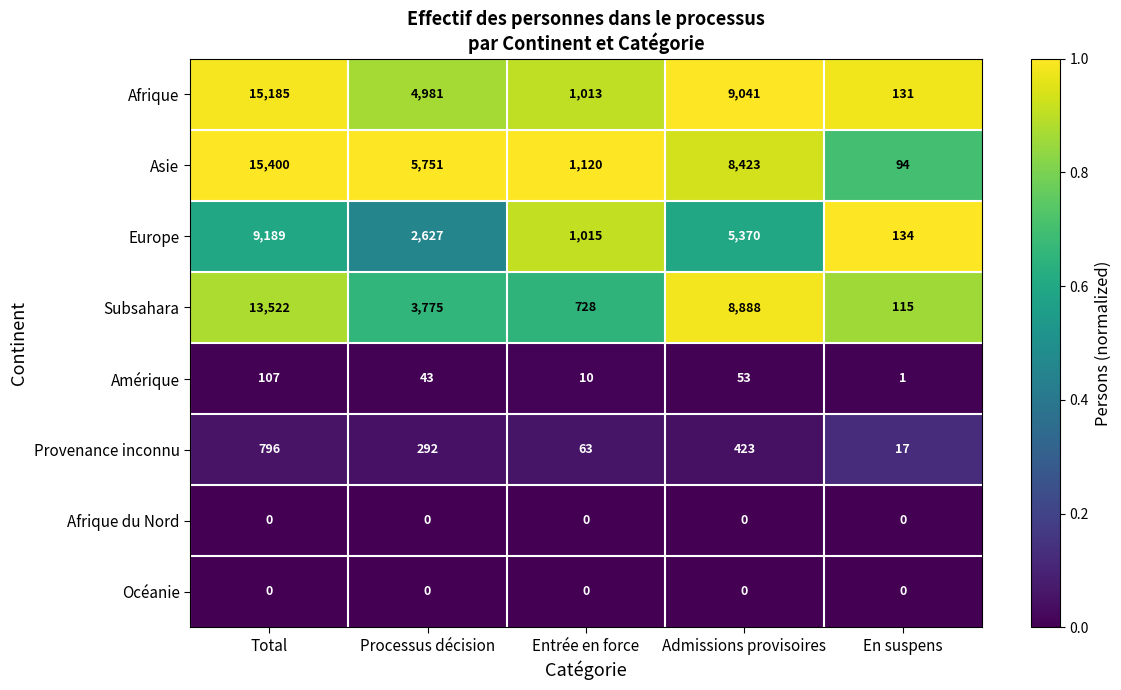

List the labels in order of Europe value, largest first.

Total, Admissions provisoires, Processus décision, Entrée en force, En suspens